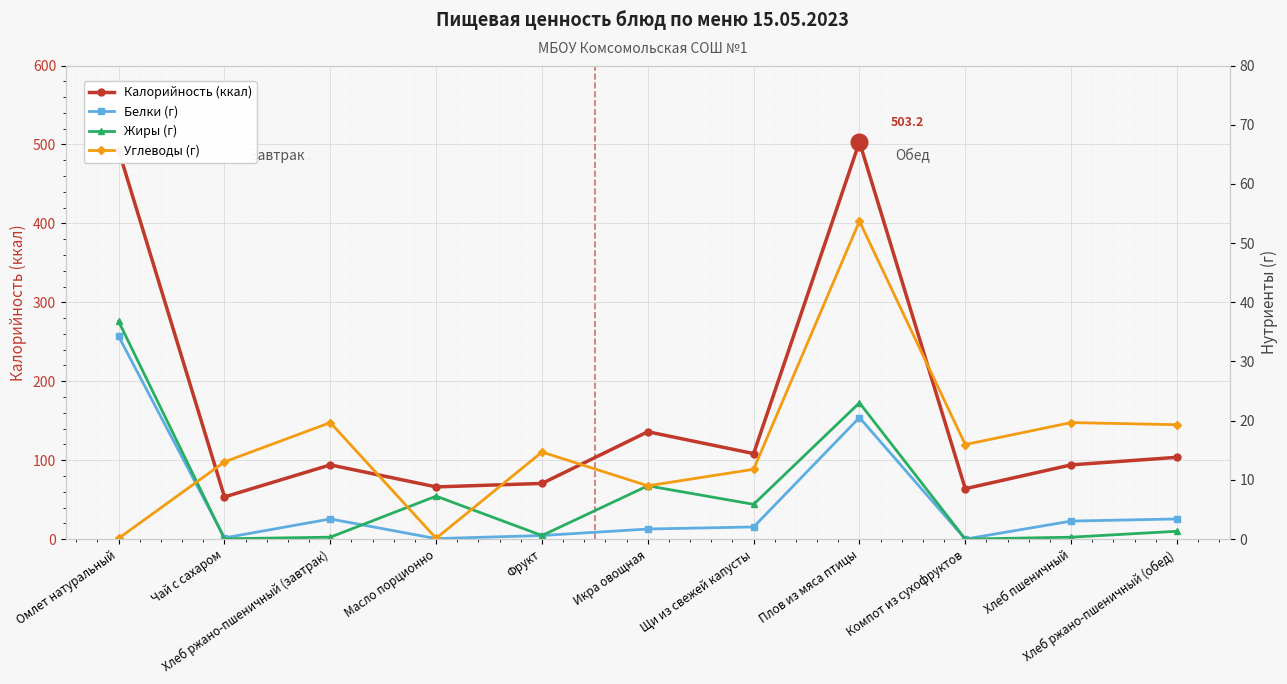

How many interior local peaks does the Белки (г) series have?

2